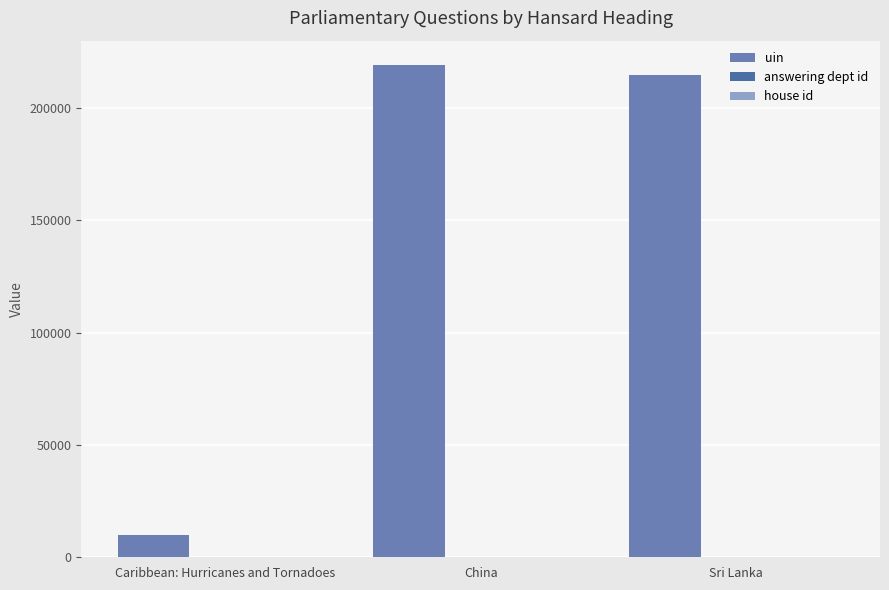

What is the sum of all uin values?

443751